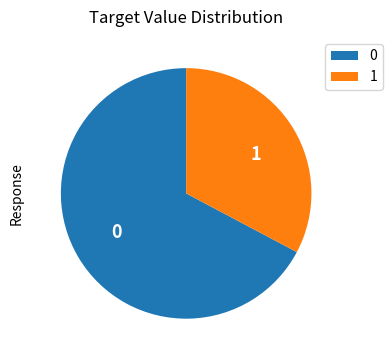

Rank the categories by value from lowest to highest.

1, 0